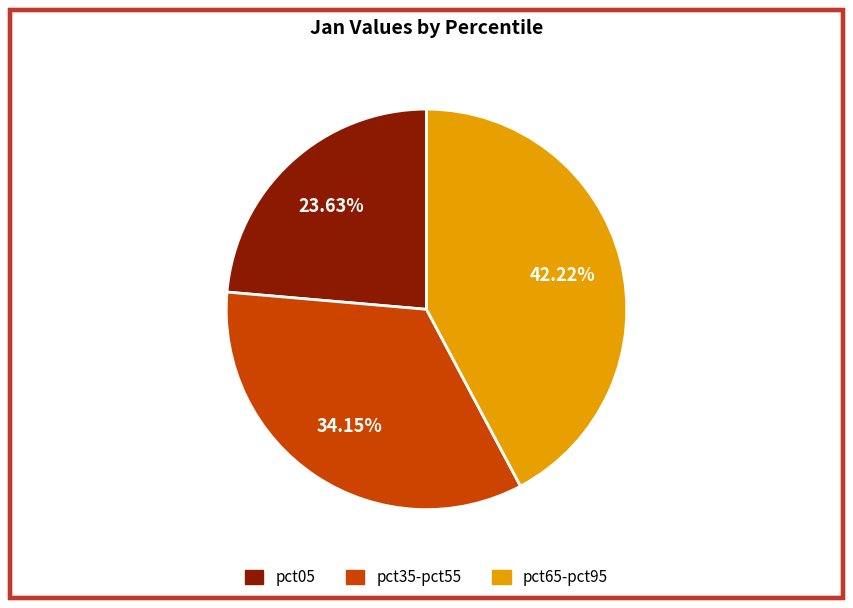

How many slices are in this pie chart?

3